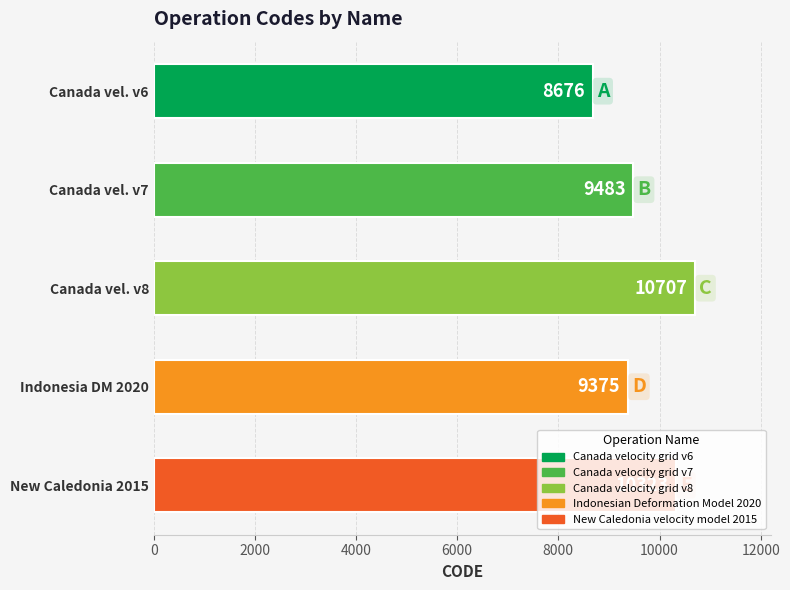

What is the maximum value shown in the chart?

10707